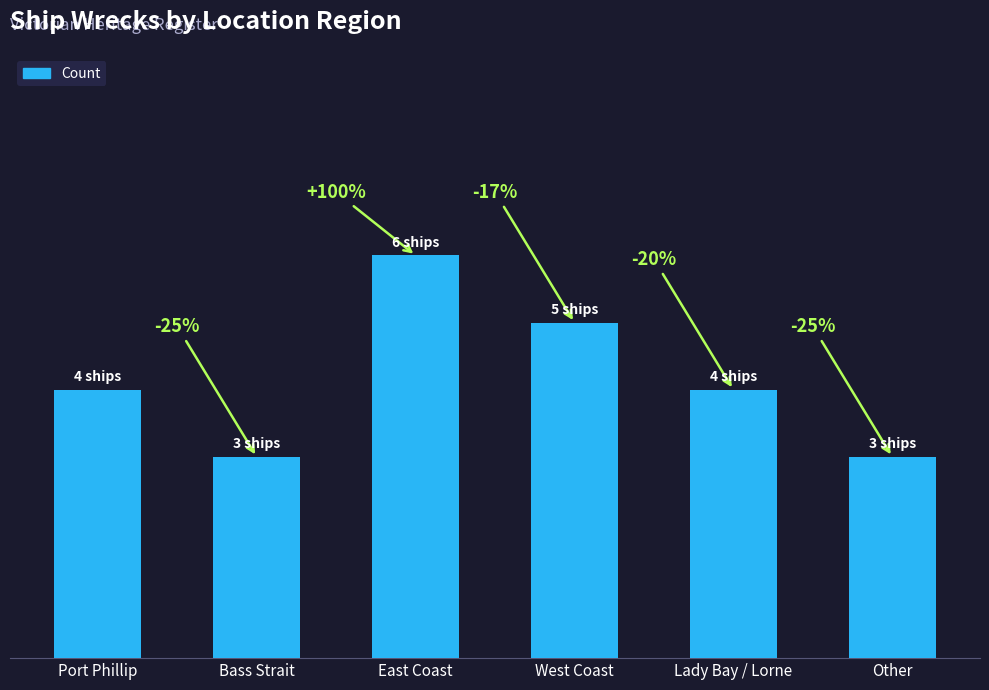

How many bars are there in total?

6